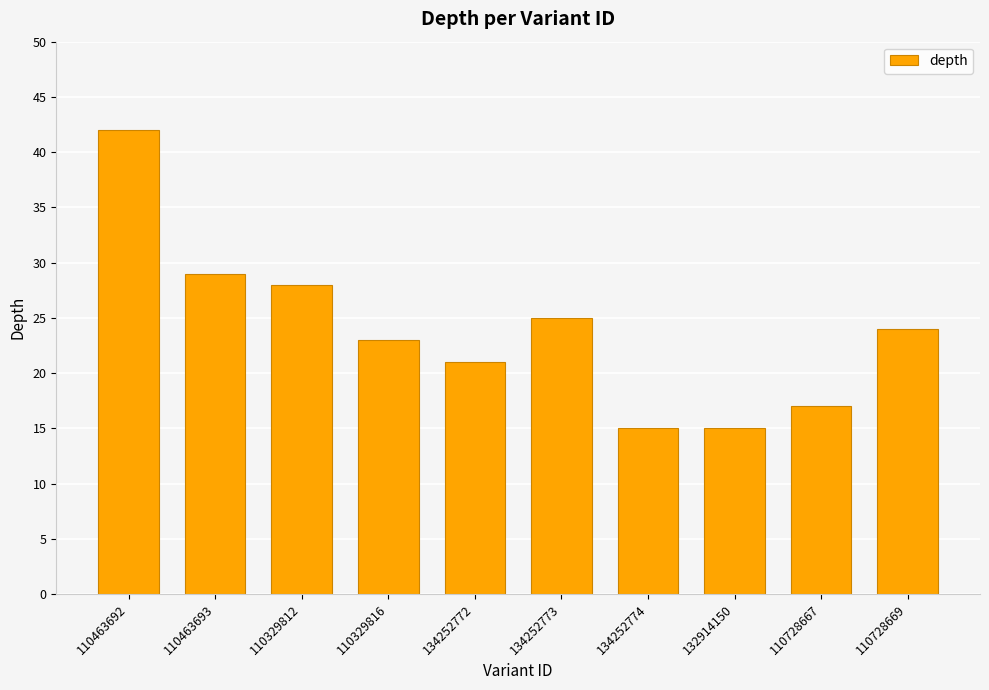

What is the difference between the maximum and minimum values?

27